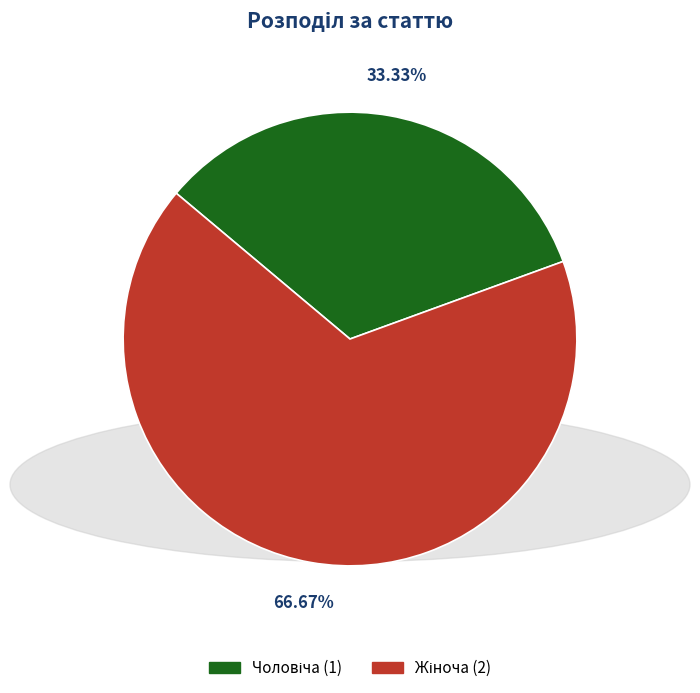

Does any single category account for the majority?

Yes